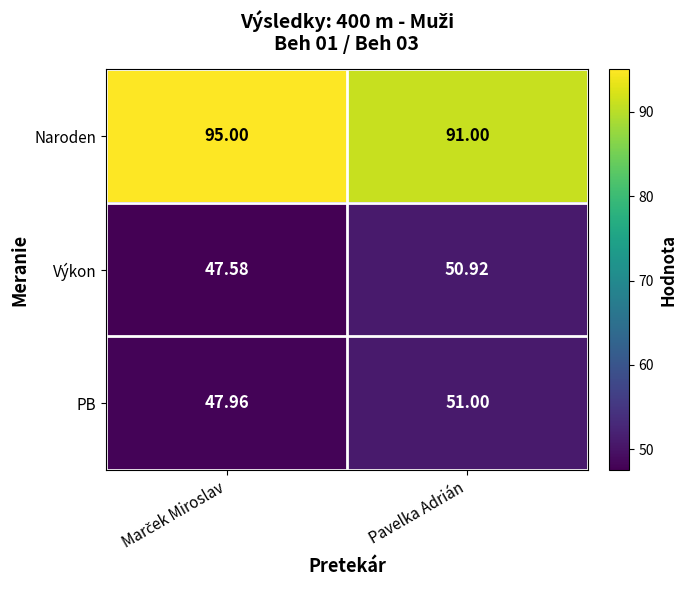

Where does the Výkon series first go above 50?

Pavelka Adrián